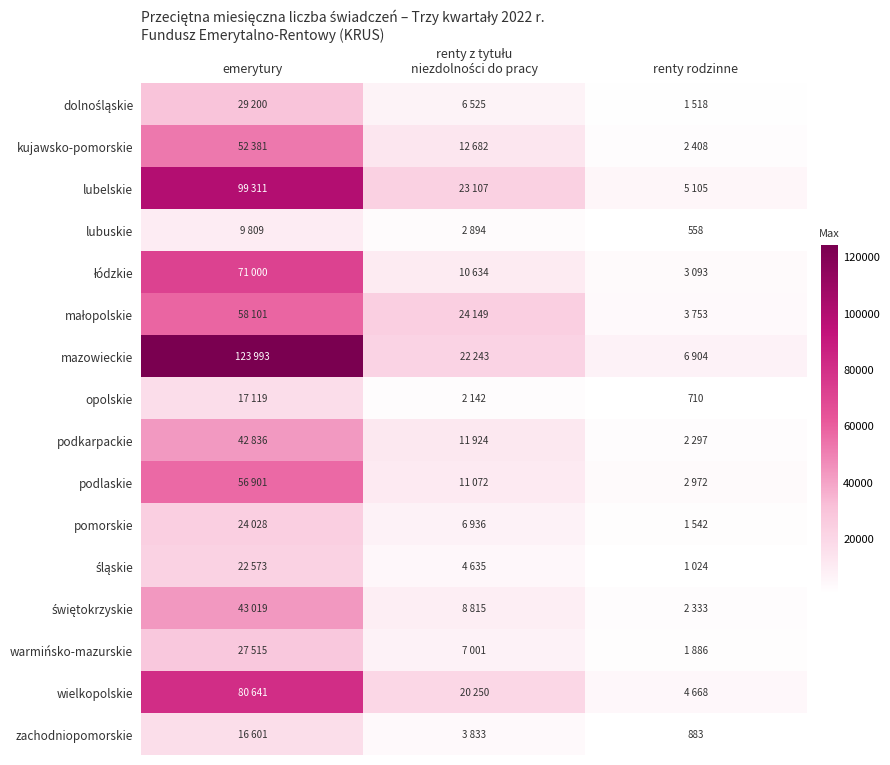

Read the opolskie value at renty rodzinne, to the nearest 100.

700